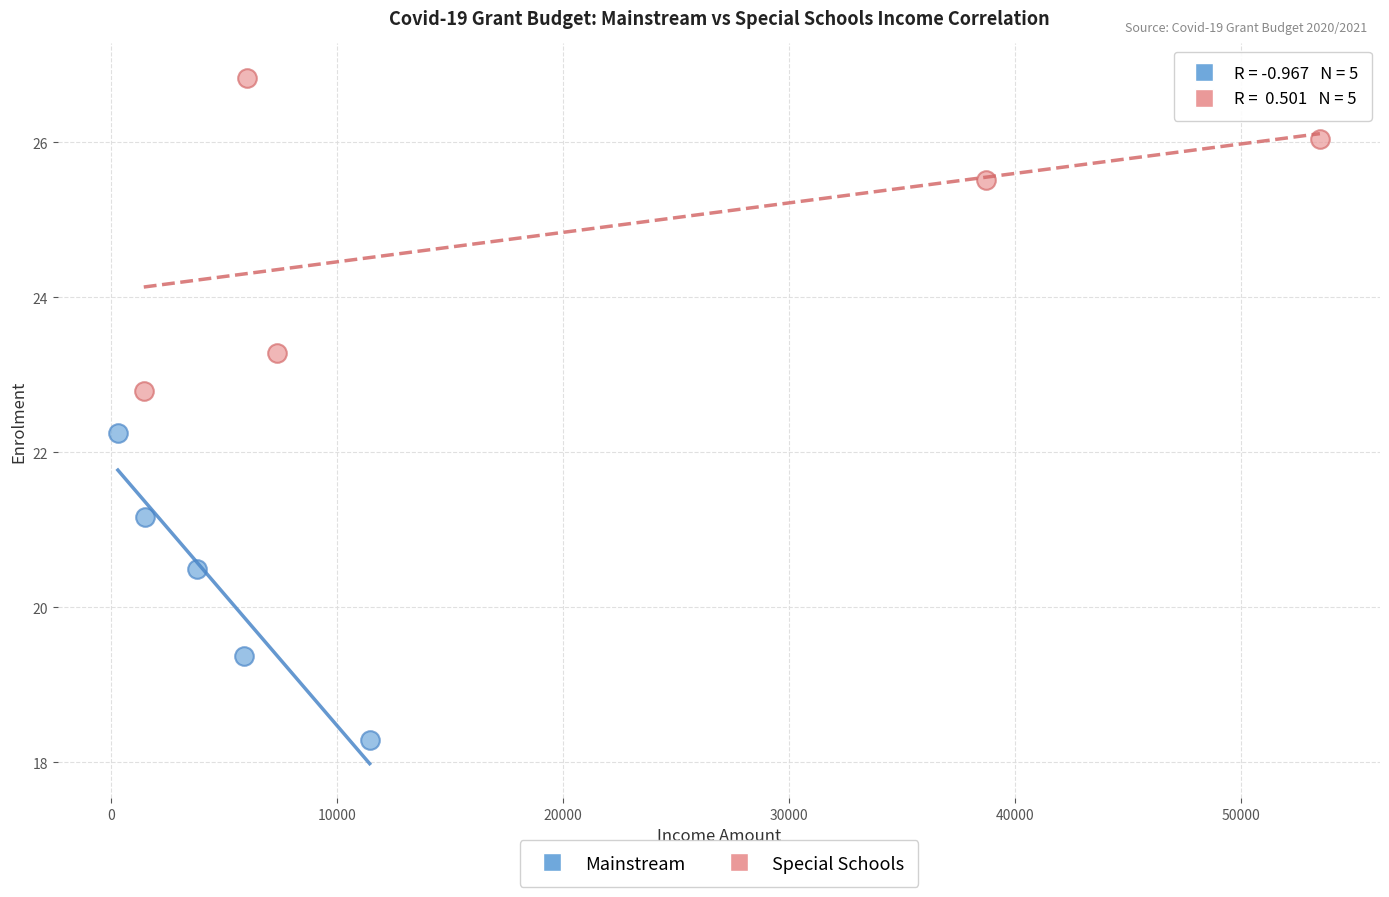

What are all the series names shown in the legend?

Mainstream, Special Schools